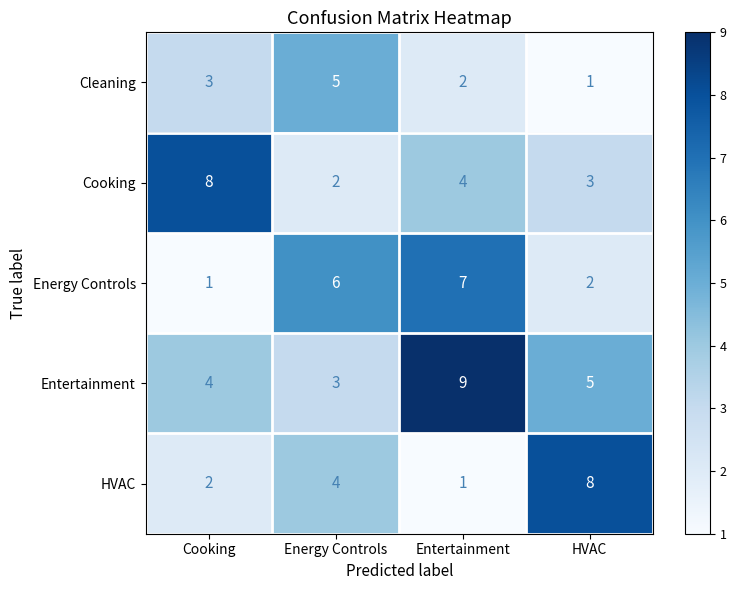

Between Cooking and Entertainment, which series saw the biggest shift?

Energy Controls